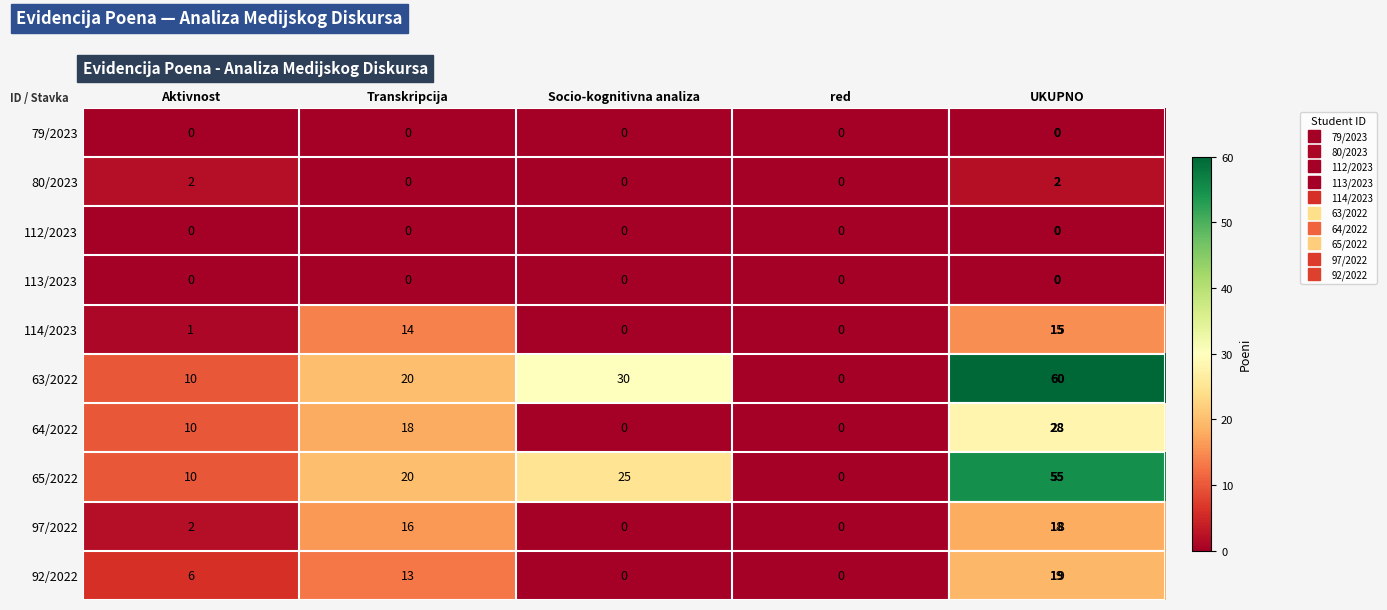

Which series has the largest total across all categories?

63/2022